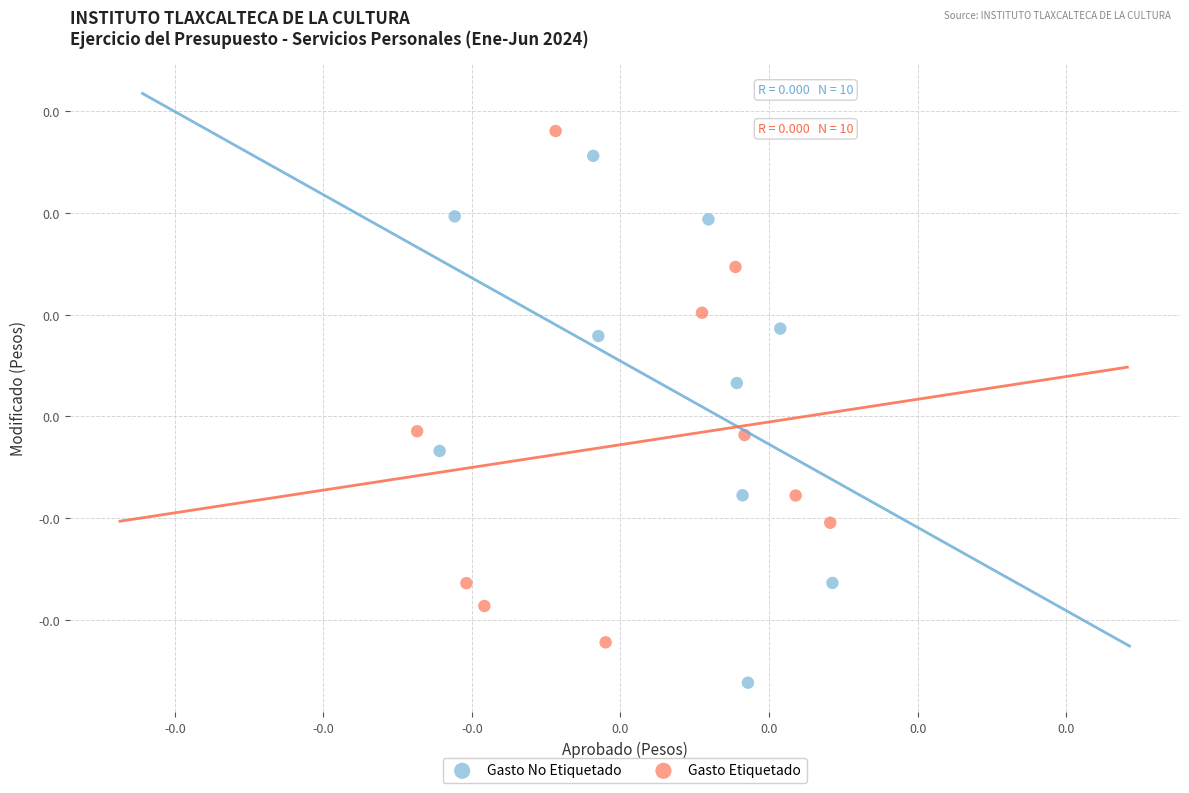

Which series contains the highest Y value?

Gasto Etiquetado